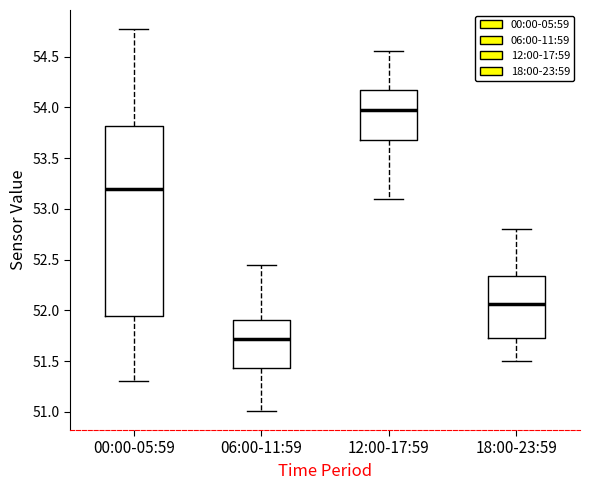

Where is the upper edge of the box for 18:00-23:59 on the y-axis? The values are not printed on the chart, so give them approximately, as read against the axis.

52.35